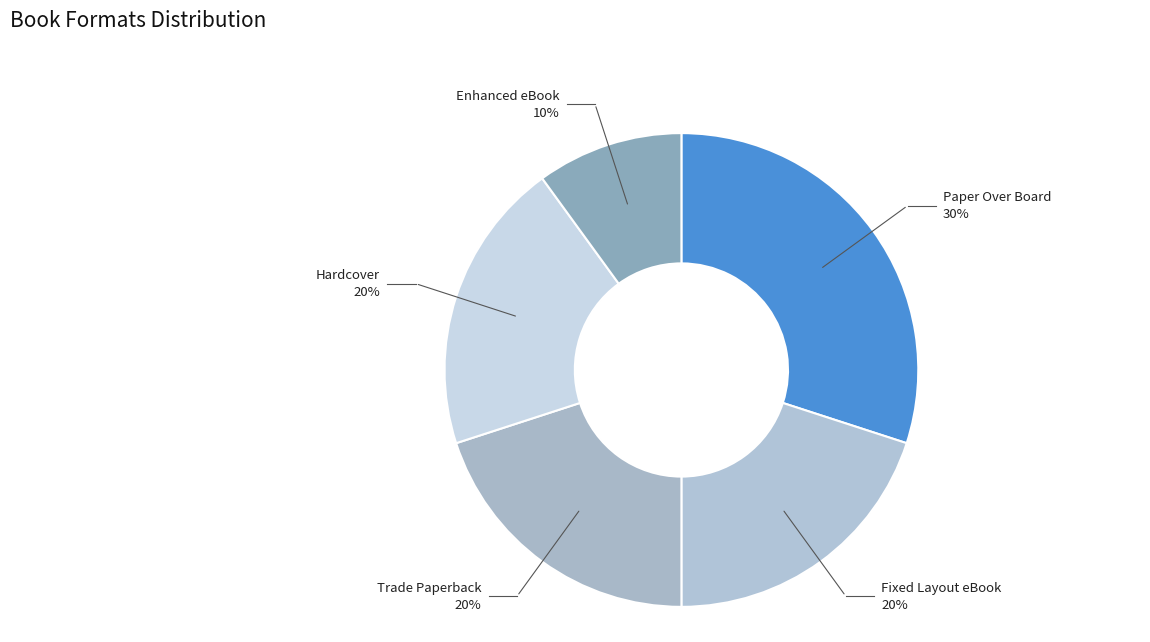

How many segments does this pie chart have?

5